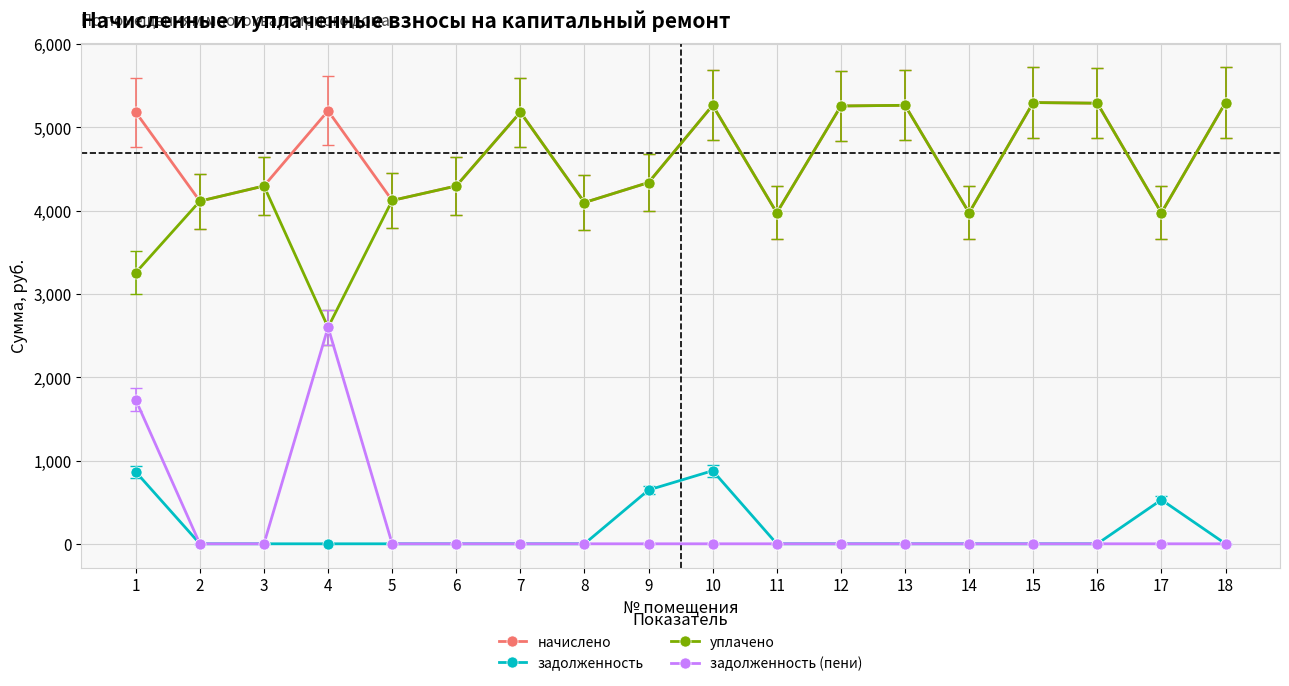

What is the maximum value for уплачено?

5299.2